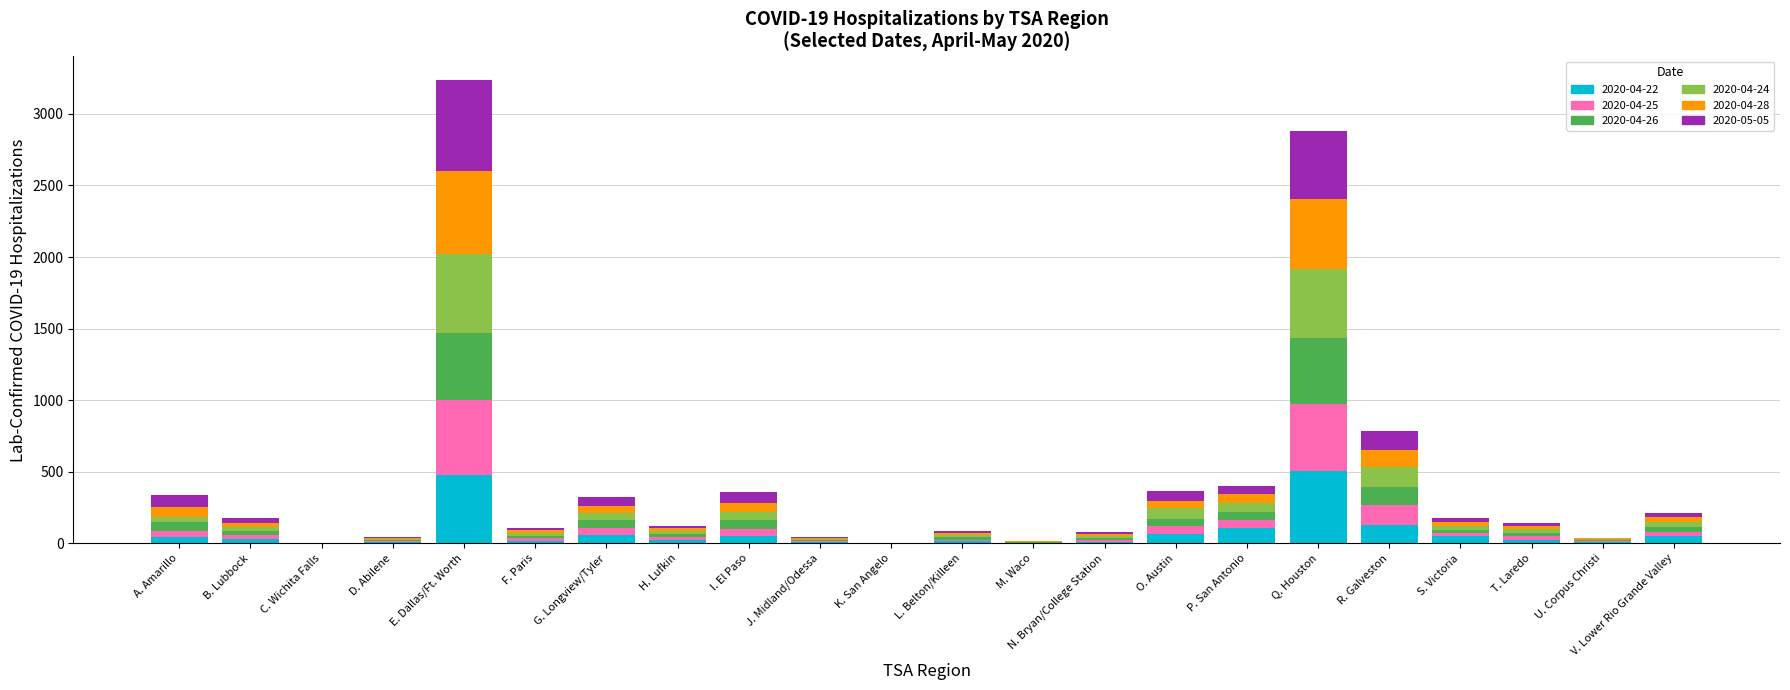

What is the total value across all series at R. Galveston?

783